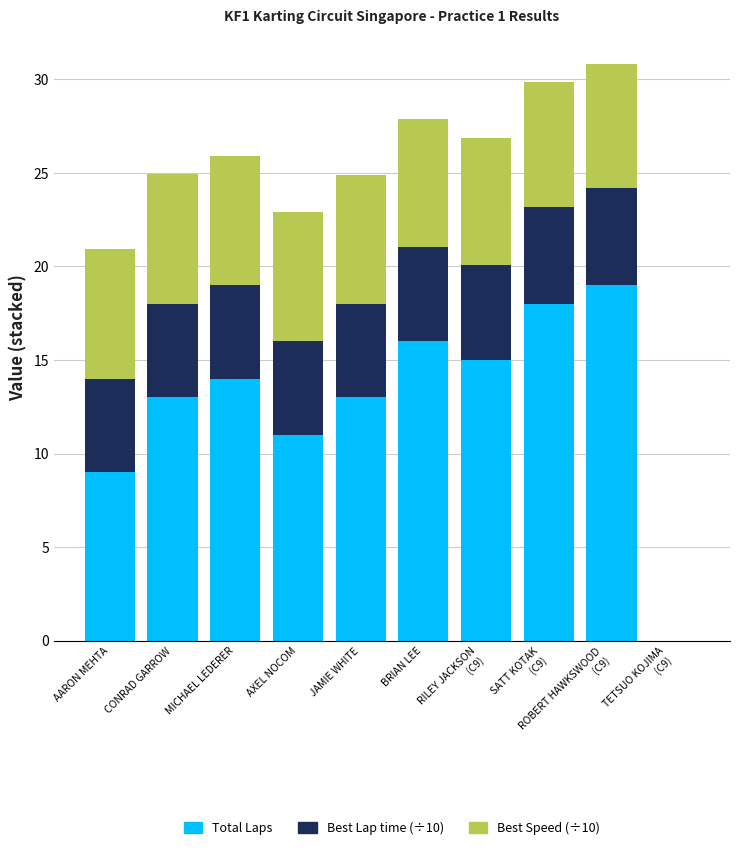

True or false: Total Laps has a value of 13.0 at JAMIE WHITE.

True